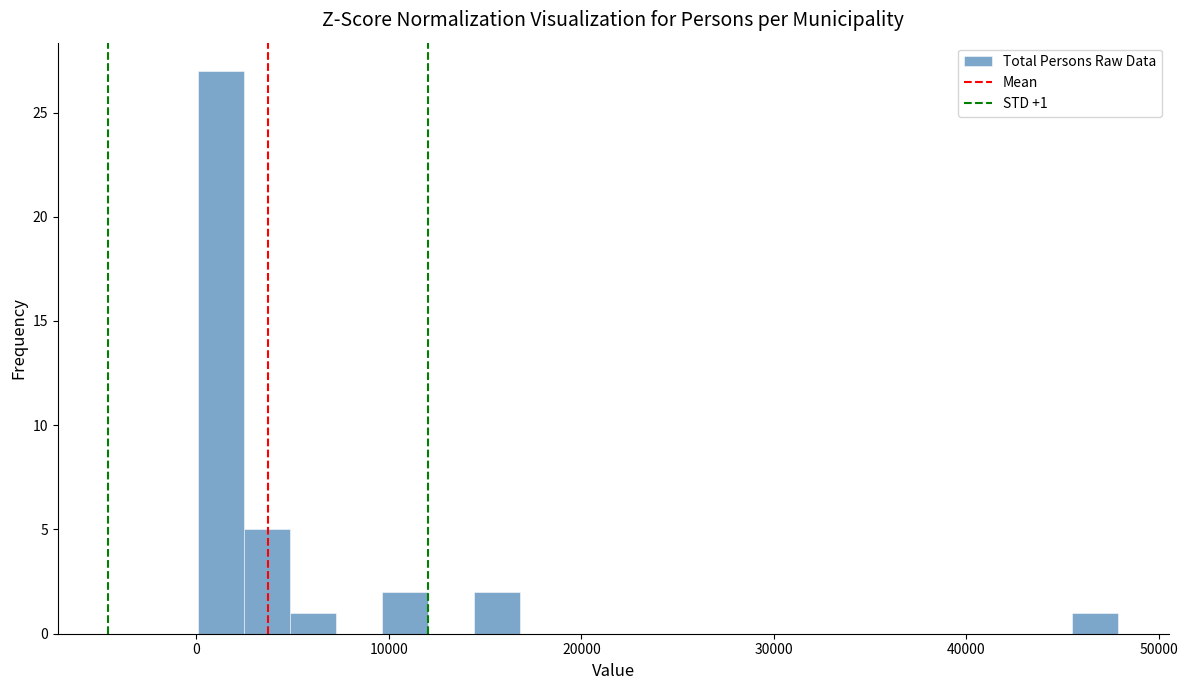

Read against the x-axis, roughly where is the centre of the tallest bar?

1000